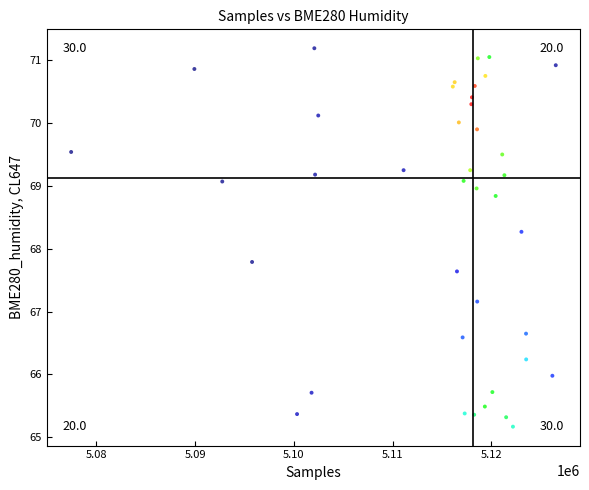

What is the range of X values (max minus min)?

49062.0